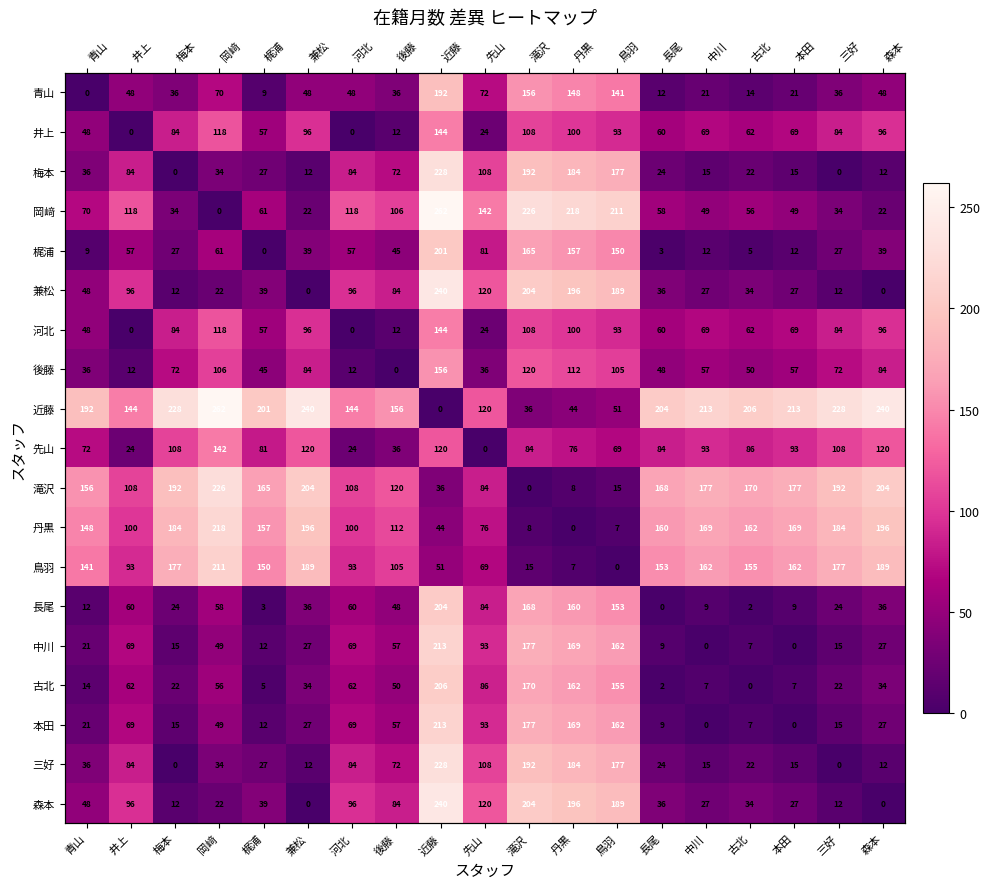

List the labels in order of 滝沢 value, largest first.

岡﨑, 兼松, 森本, 梅本, 三好, 中川, 本田, 古北, 長尾, 梶浦, 青山, 後藤, 井上, 河北, 先山, 近藤, 鳥羽, 丹黒, 滝沢